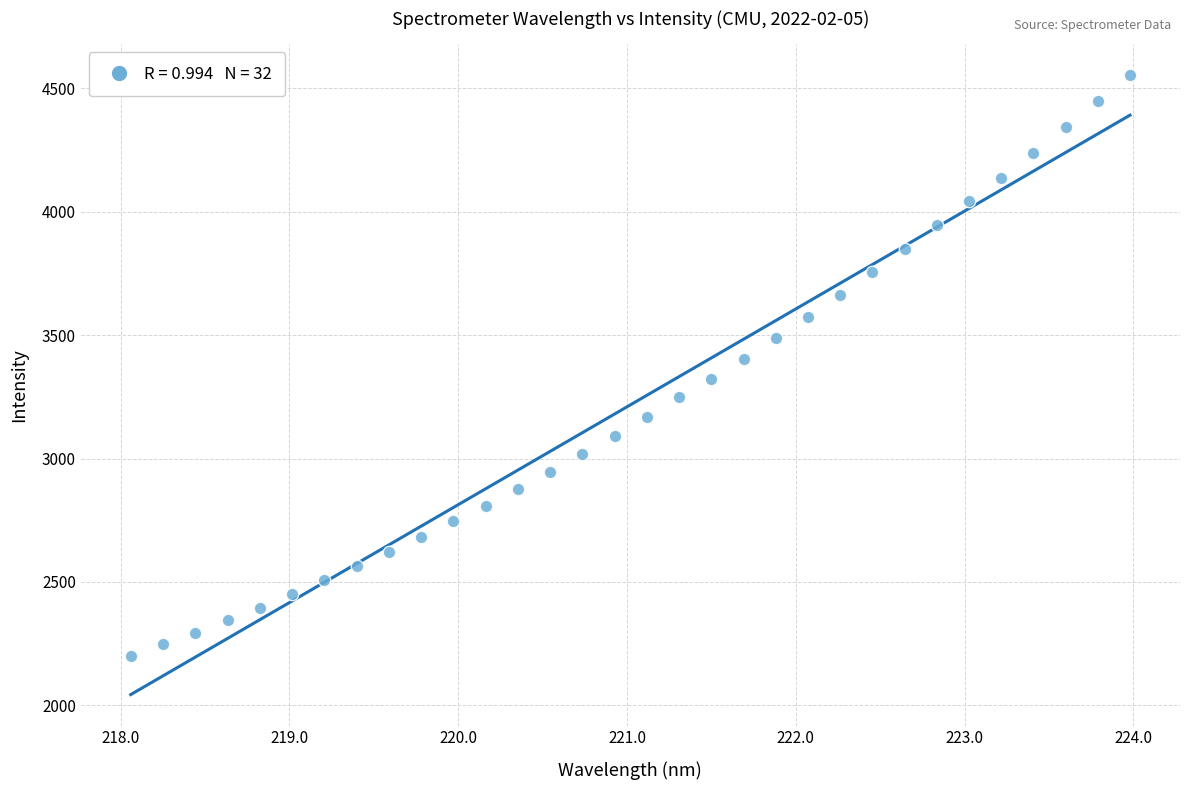

What is the range of X values (max minus min)?

5.9